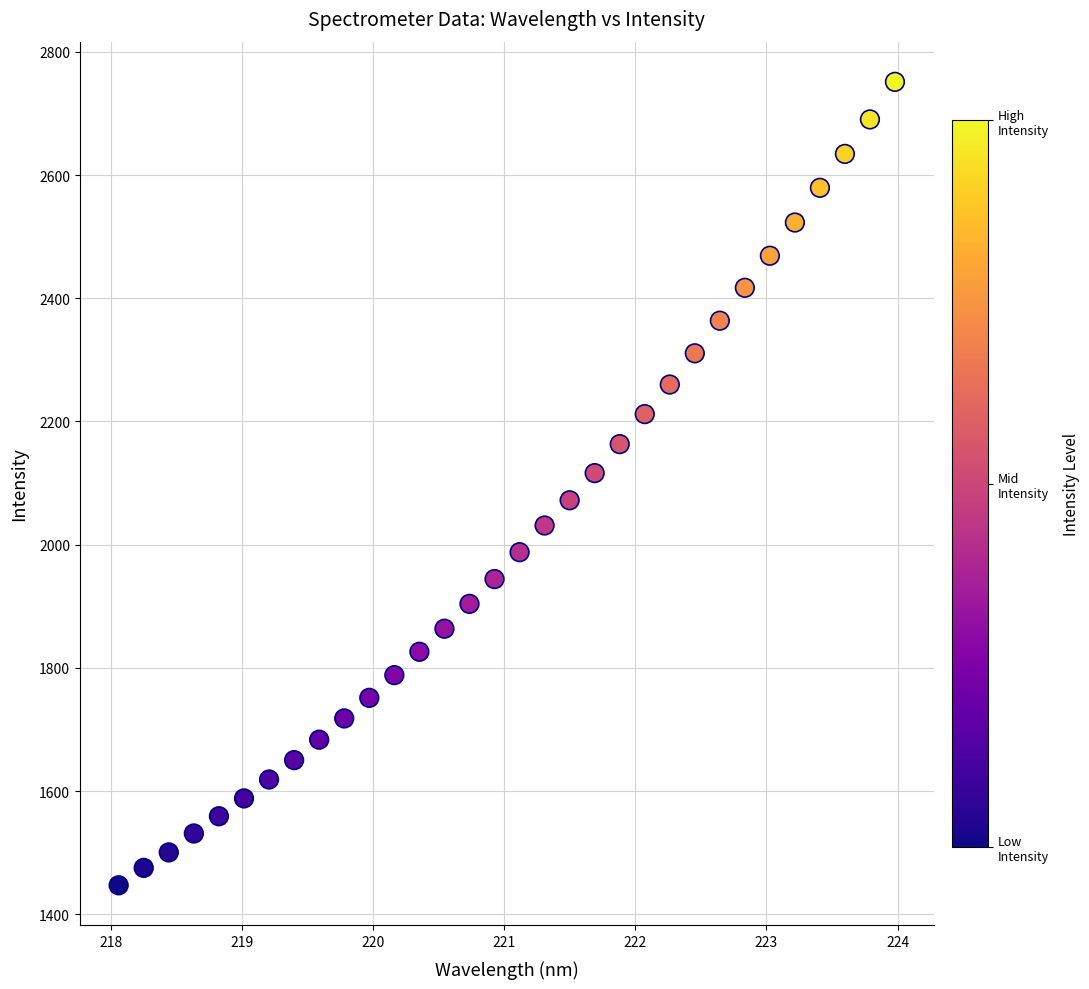

What is the range of X values (max minus min)?

5.9